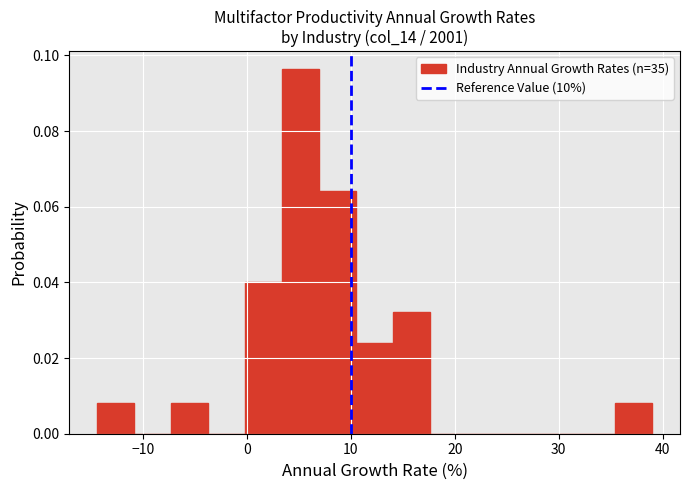

Read against the x-axis, roughly where is the centre of the tallest bar?

5